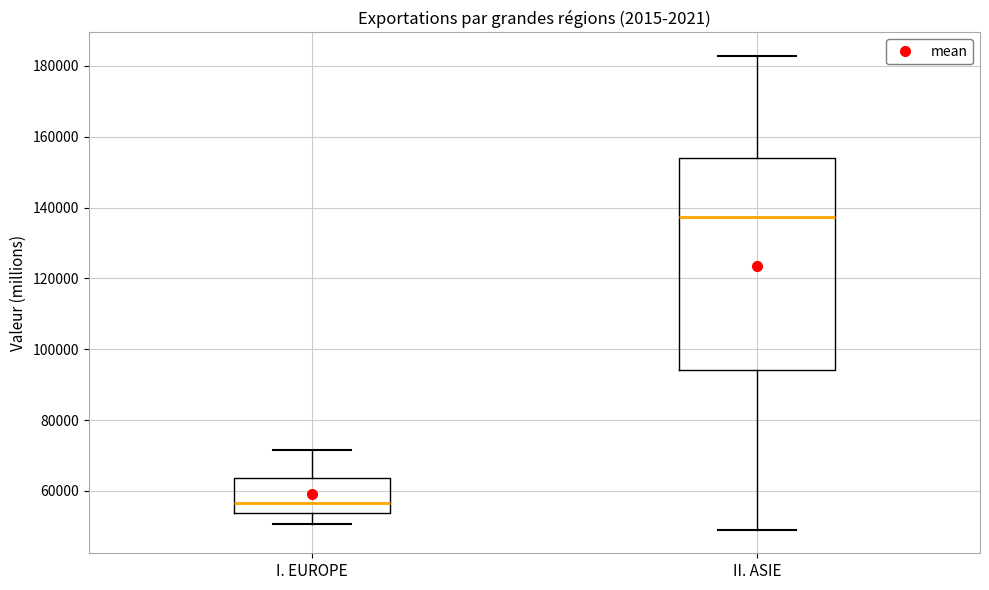

Reading left to right, transcribe this box plot: for each box, give where its median line is, the range the box spans, and where its two whiskers end, as read against the y-axis. The values are not printed on the chart, so give them approximately, as read against the axis.

I. EUROPE: median 56000, box 54000 to 64000, whiskers 50000 to 72000
II. ASIE: median 138000, box 94000 to 154000, whiskers 50000 to 182000